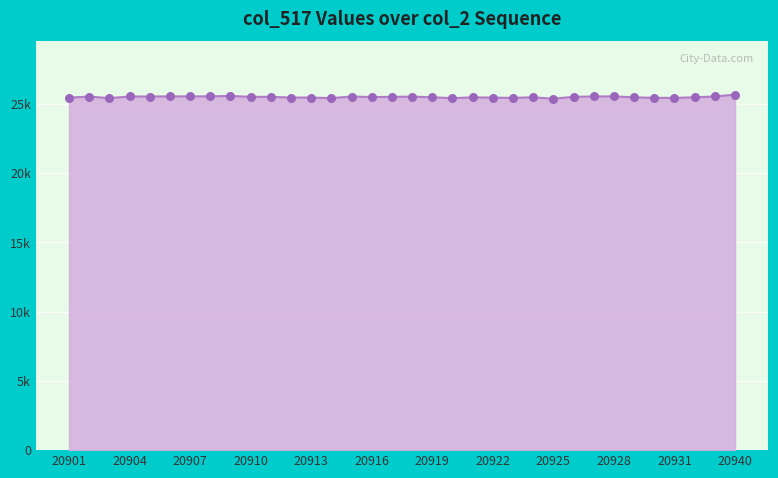

Is this an area chart (filled region under the line)?

Yes